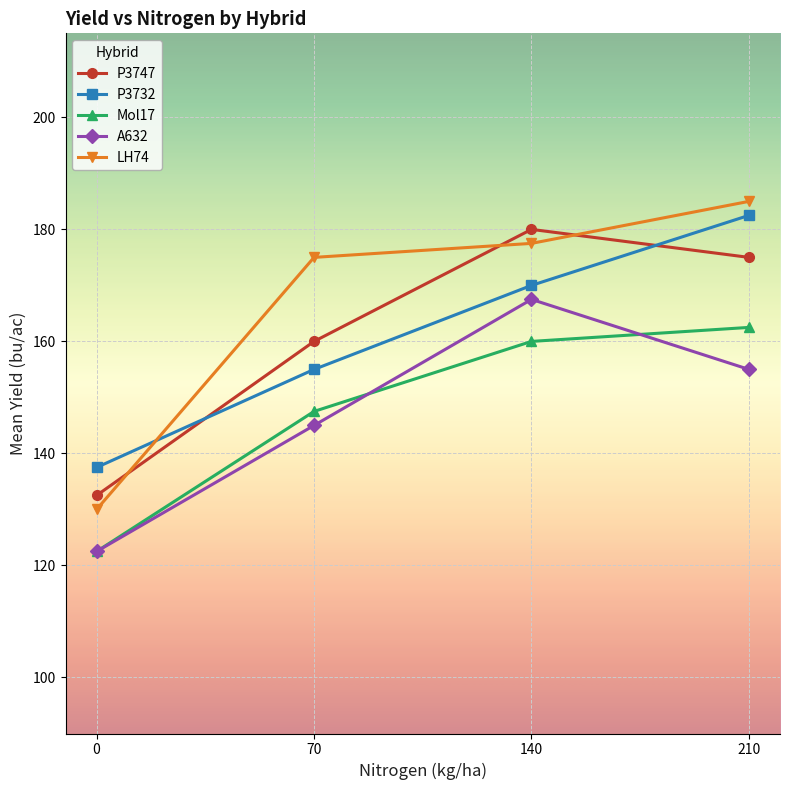

What are all the series names shown in the legend?

P3747, P3732, Mol17, A632, LH74